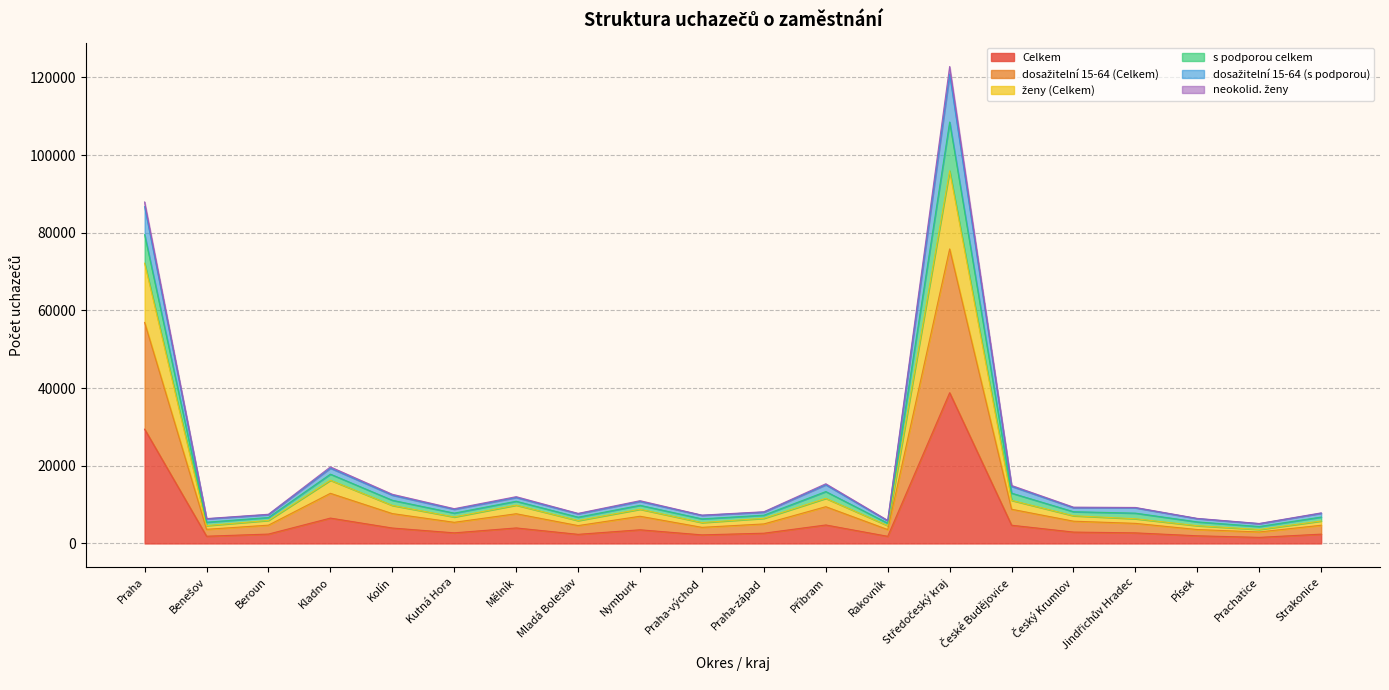

What is the highest value of the Celkem series?

38810